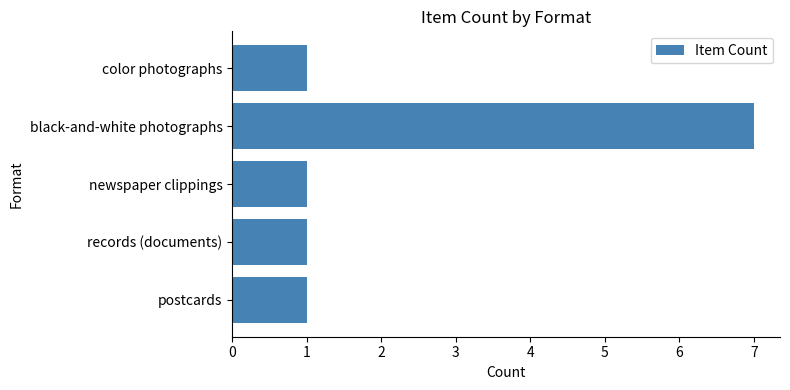

Approximately how many times larger is the value at postcards compared to color photographs?

1.0